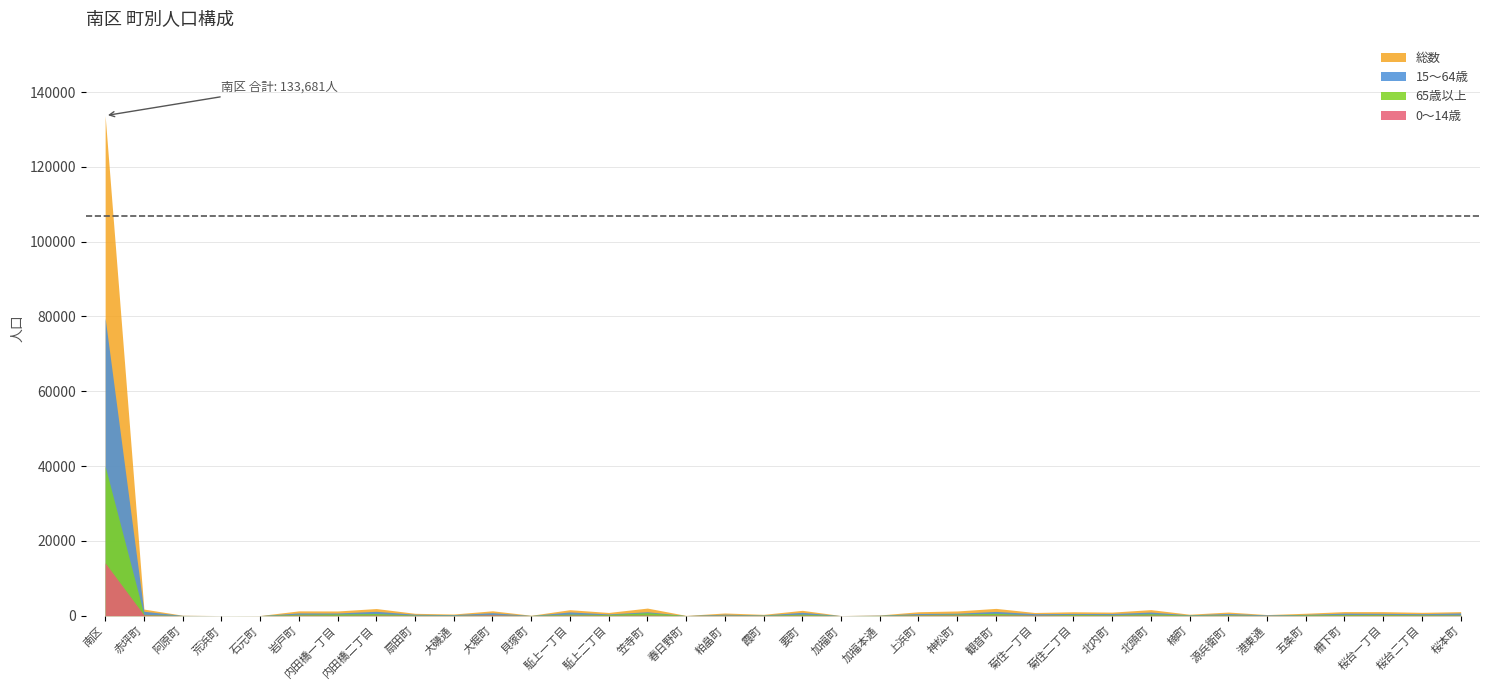

Between which two adjacent categories do 65歳以上 and 0～14歳 first intersect?

要町 and 加福町